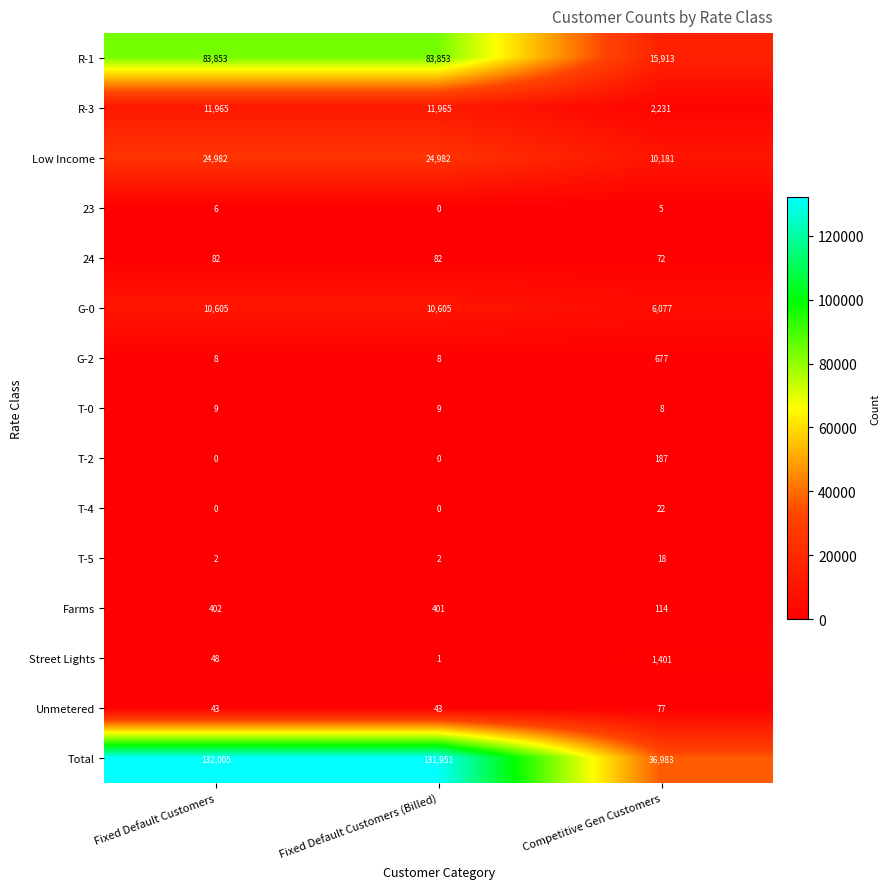

Which series has the widest spread of values?

Total